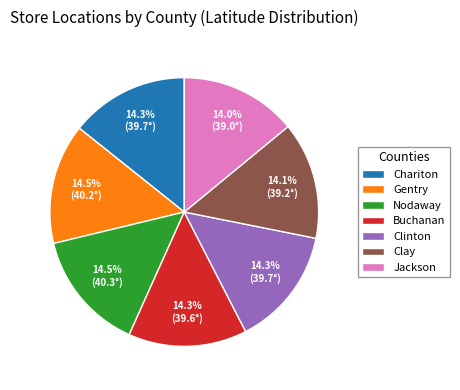

What percentage is the Jackson slice, to the nearest percent?

14%